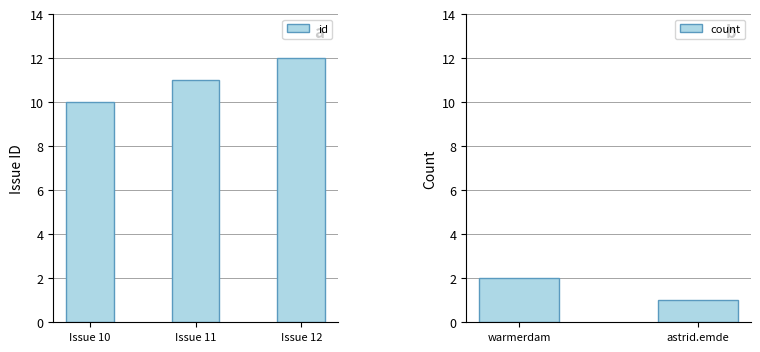

Are the bars horizontal?

No